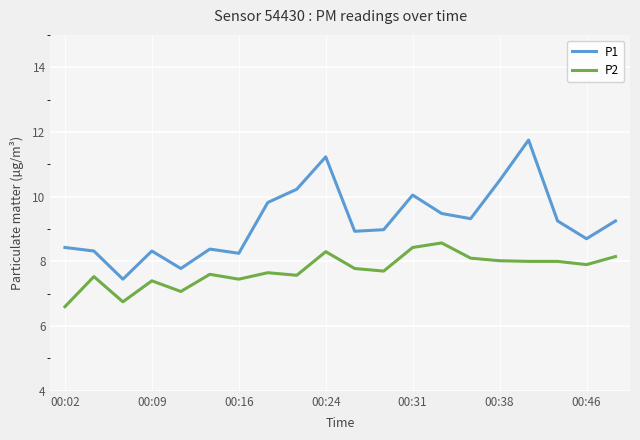

What are all the series names shown in the legend?

P1, P2